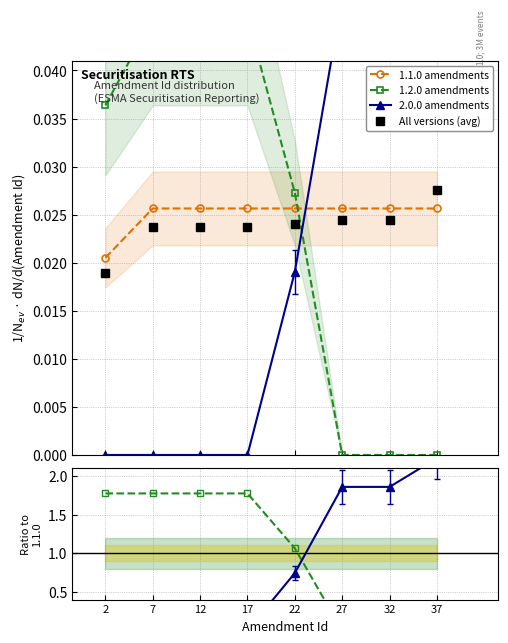

Reading right to left, extract all data points from this chart.

1.1.0 amendments: 37=0.0	32=0.0	27=0.0	22=0.0	17=0.0	12=0.0	7=0.0	2=0.0
1.2.0 amendments: 37=0.0	32=0.0	27=0.0	22=0.0	17=0.0	12=0.0	7=0.0	2=0.0
2.0.0 amendments: 37=0.1	32=0.0	27=0.0	22=0.0	17=0.0	12=0.0	7=0.0	2=0.0
All versions (avg): 37=0.0	32=0.0	27=0.0	22=0.0	17=0.0	12=0.0	7=0.0	2=0.0
1.2.0 / 1.1.0: 37=0.0	32=0.0	27=0.0	22=1.1	17=1.8	12=1.8	7=1.8	2=1.8
2.0.0 / 1.1.0: 37=2.2	32=1.9	27=1.9	22=0.7	17=0.0	12=0.0	7=0.0	2=0.0